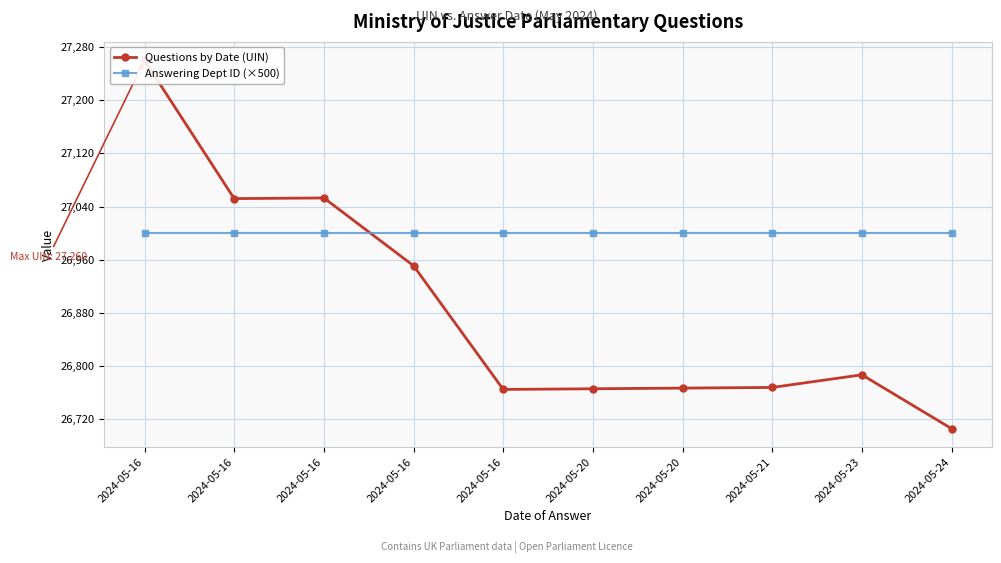

What is the sum of all Answering Dept ID (×500) values?

270000